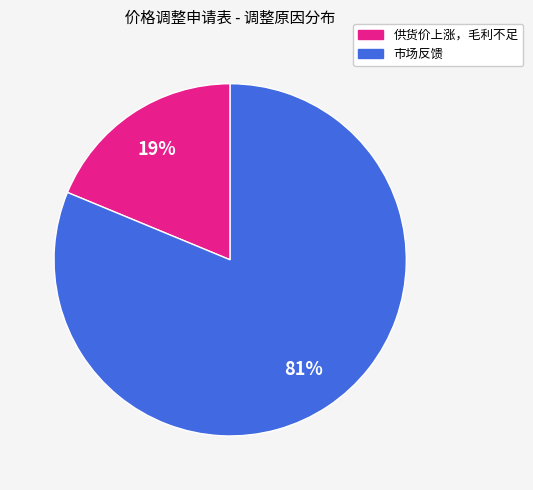

What is the smallest slice in the pie chart?

供货价上涨，毛利不足